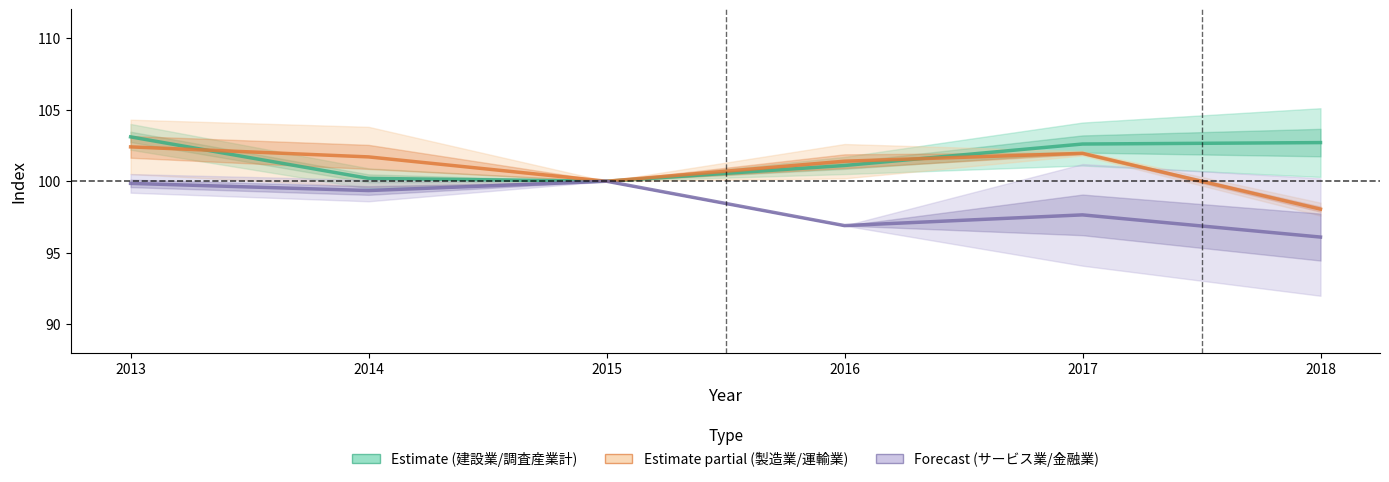

How many interior local valleys does the Forecast (サービス業/金融業) series have?

2